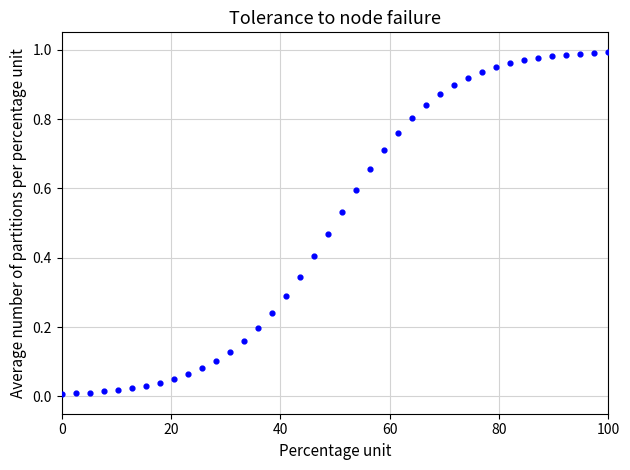

What is the range of X values (max minus min)?

100.0